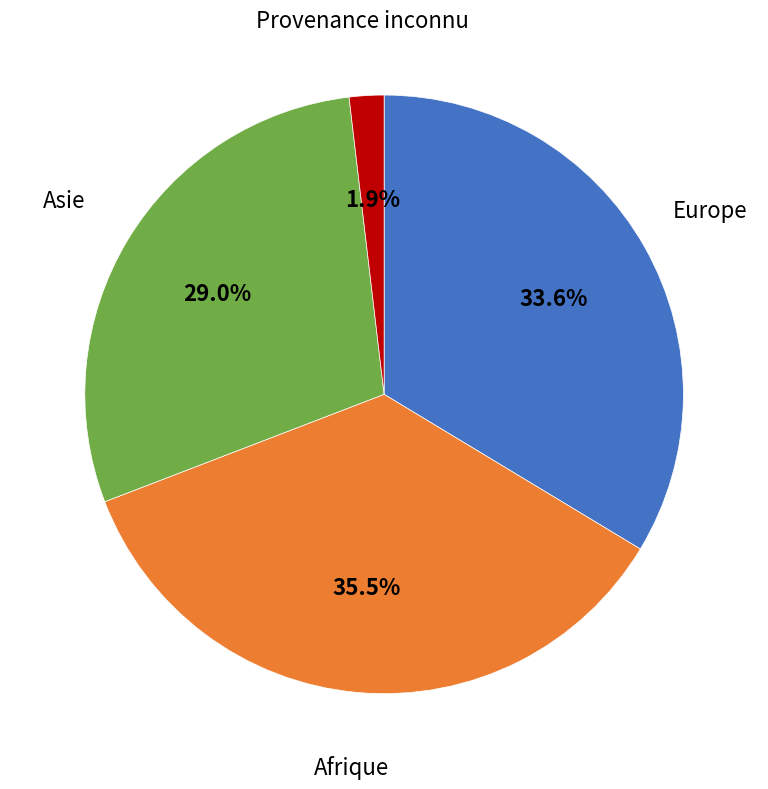

Is there any slice that represents more than half of the pie?

No